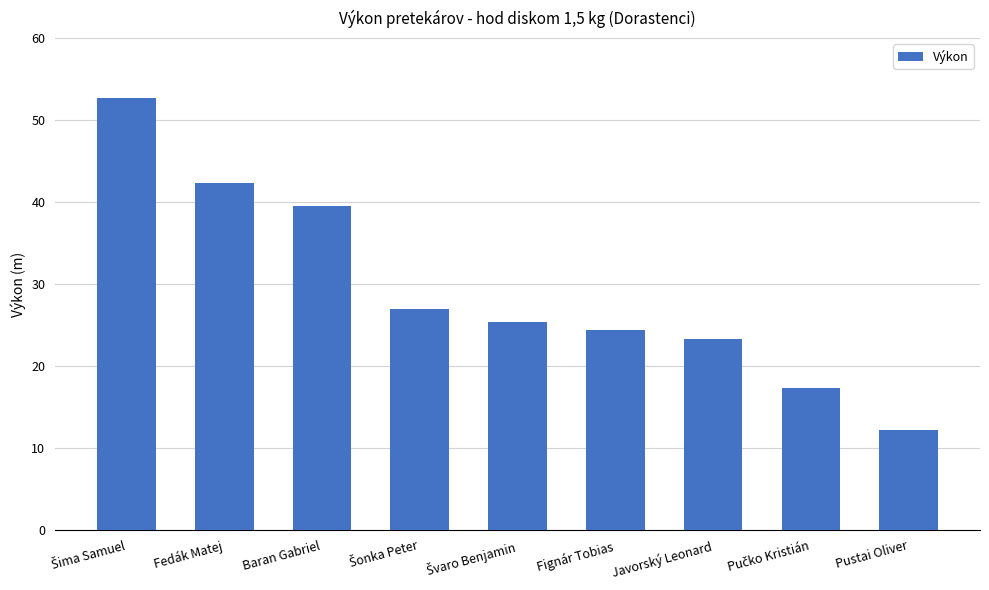

Between Fignár Tobias and Javorský Leonard, which is larger?

Fignár Tobias